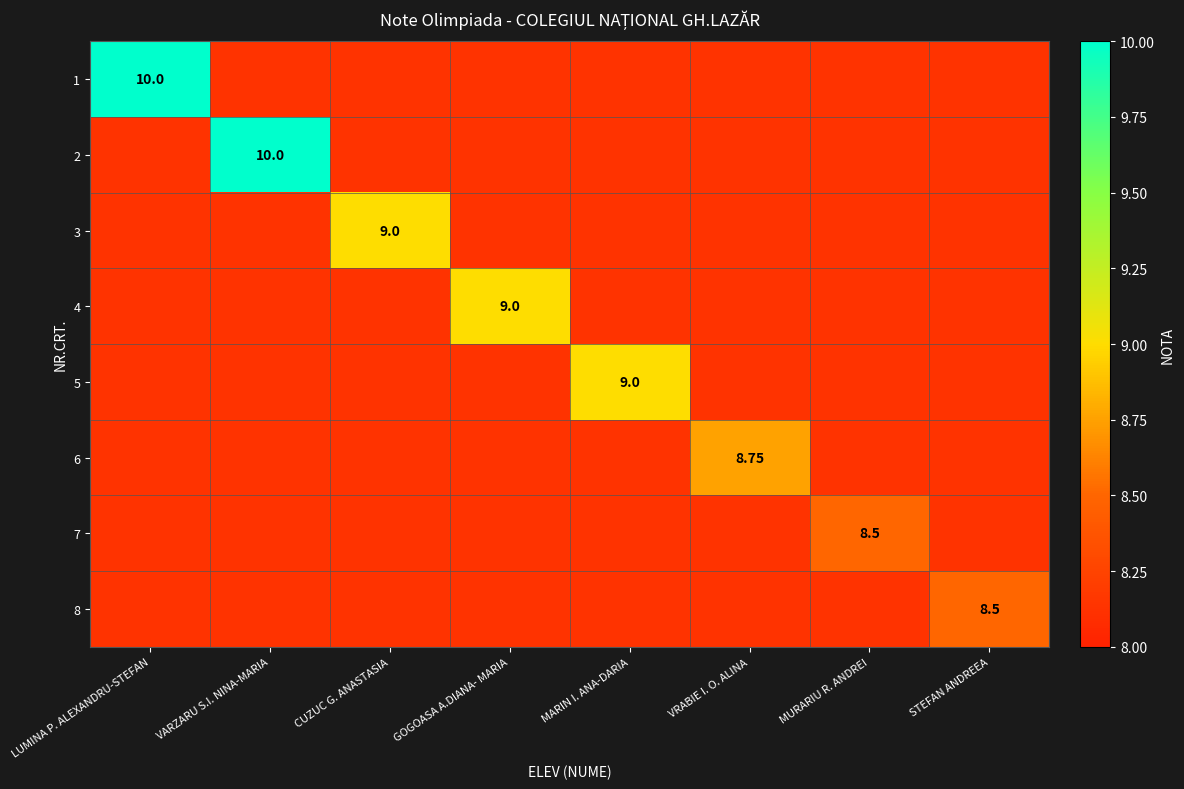

How many data points does each series have?

8